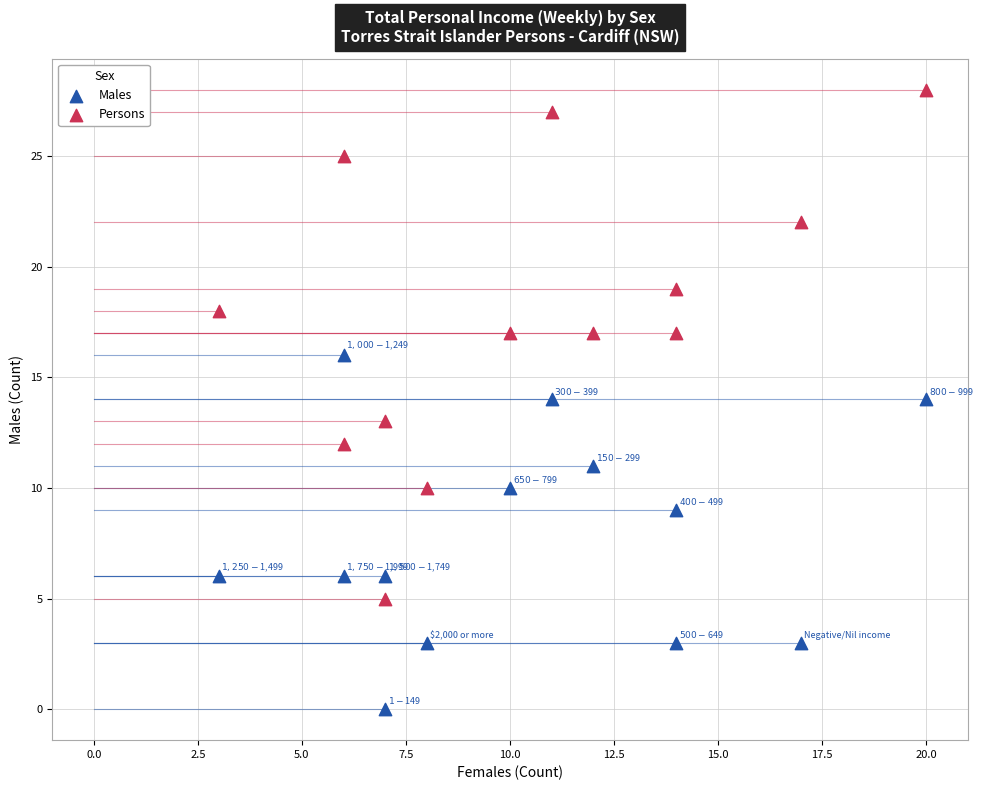

What are all the series names shown in the legend?

Males, Persons